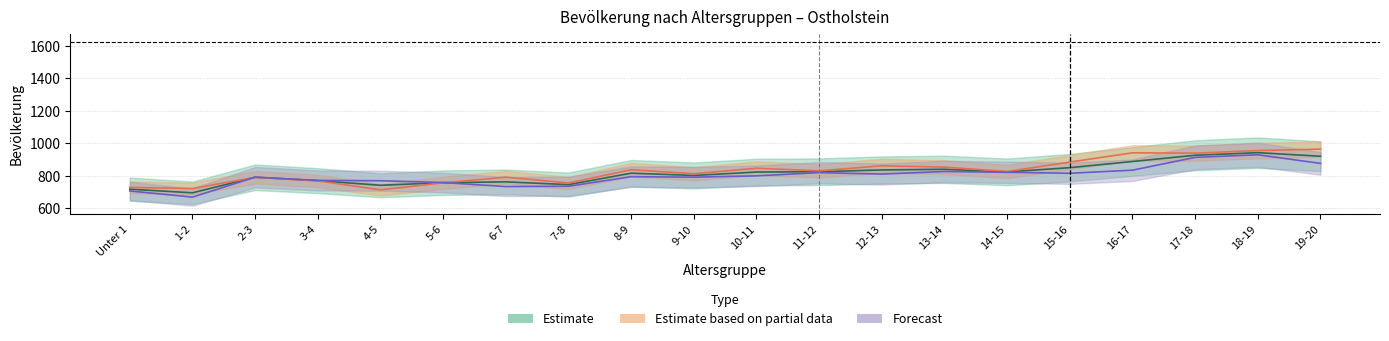

How many lines are shown in the chart?

3